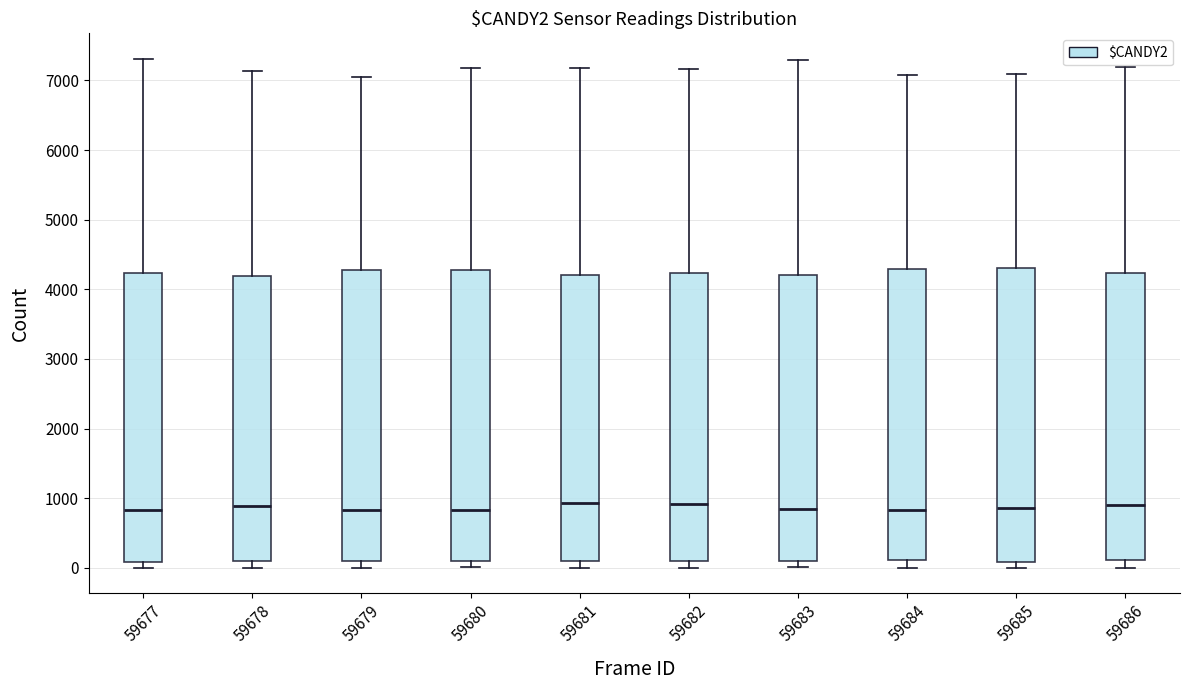

Reading left to right, transcribe this box plot: for each box, give where its median line is, the range the box spans, and where its two whiskers end, as read against the y-axis. The values are not printed on the chart, so give them approximately, as read against the axis.

59677: median 800, box 100 to 4200, whiskers 0 to 7300
59678: median 900, box 100 to 4200, whiskers 0 to 7100
59679: median 800, box 100 to 4300, whiskers 0 to 7000
59680: median 800, box 100 to 4300, whiskers 0 to 7200
59681: median 900, box 100 to 4200, whiskers 0 to 7200
59682: median 900, box 100 to 4200, whiskers 0 to 7200
59683: median 800, box 100 to 4200, whiskers 0 to 7300
59684: median 800, box 100 to 4300, whiskers 0 to 7100
59685: median 900, box 100 to 4300, whiskers 0 to 7100
59686: median 900, box 100 to 4200, whiskers 0 to 7200